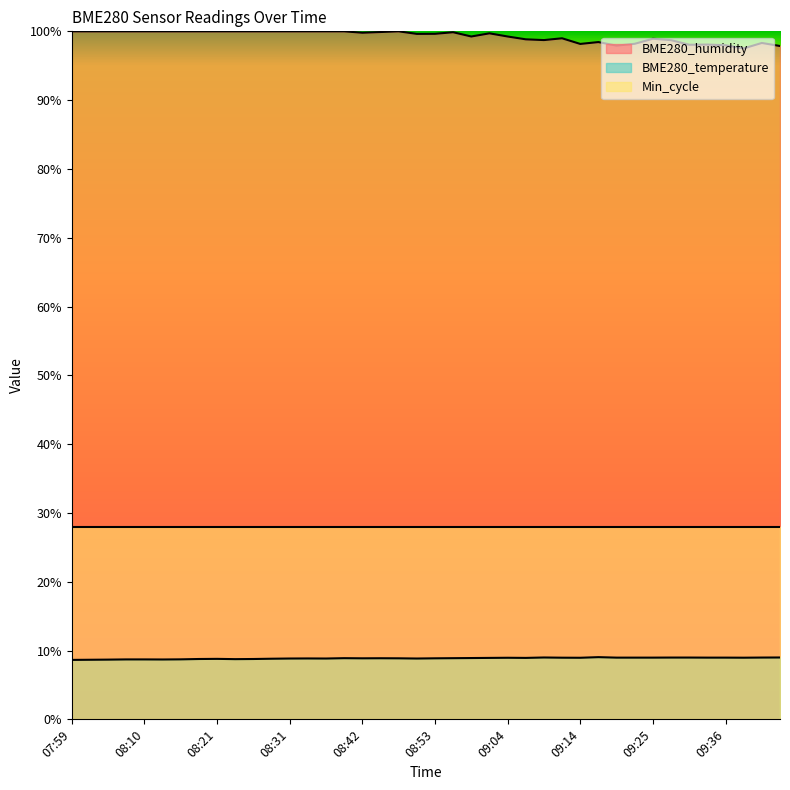

What is the highest value of the BME280_temperature series?

9.0